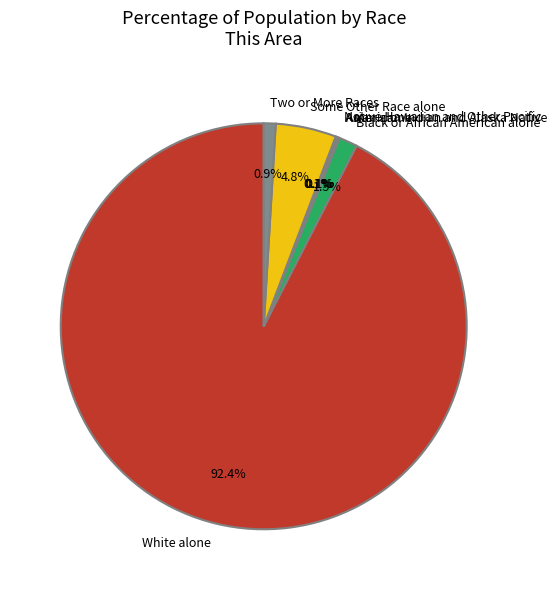

Which category accounts for the majority?

White alone